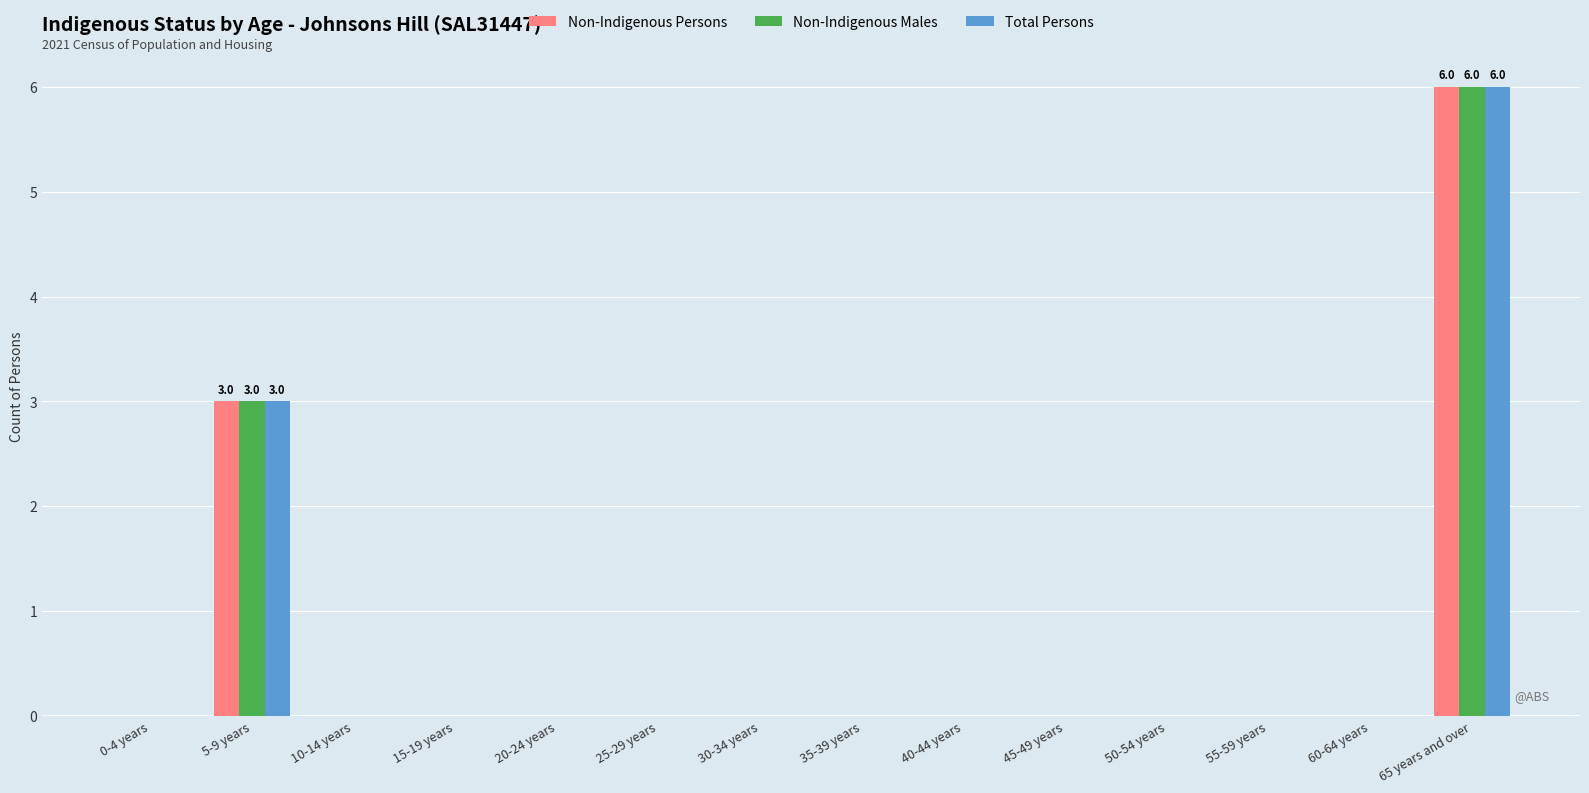

How many groups of bars are there?

14